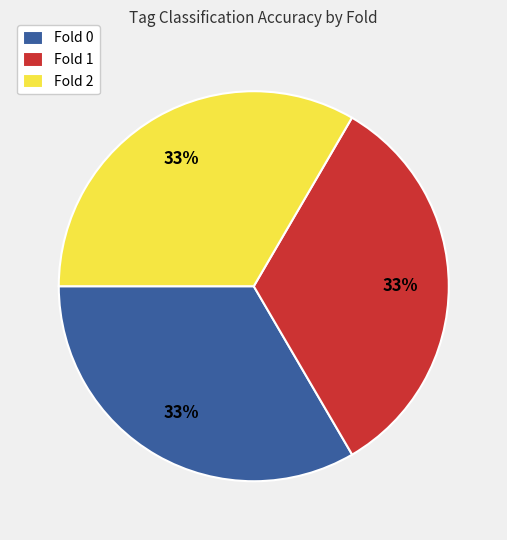

Is Fold 1 the majority of the pie?

No